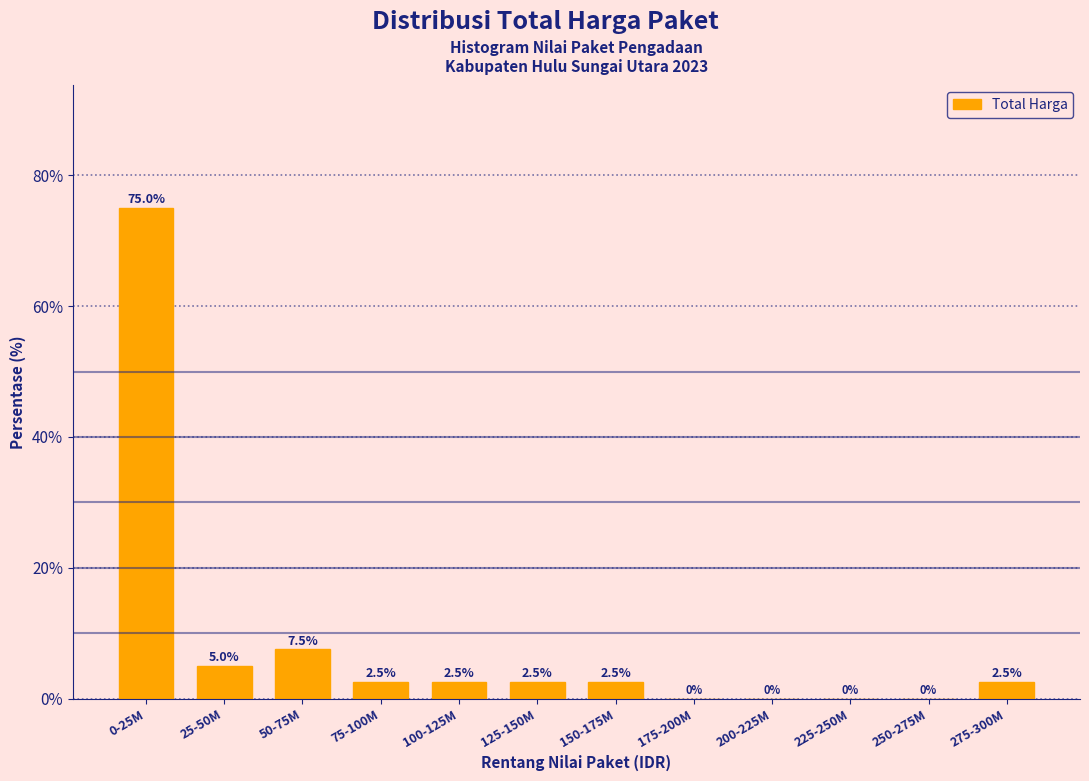

Reading left to right, list all the values displayed in this chart.

0-25M=75.0	25-50M=5.0	50-75M=7.5	75-100M=2.5	100-125M=2.5	125-150M=2.5	150-175M=2.5	175-200M=0.0	200-225M=0.0	225-250M=0.0	250-275M=0.0	275-300M=2.5